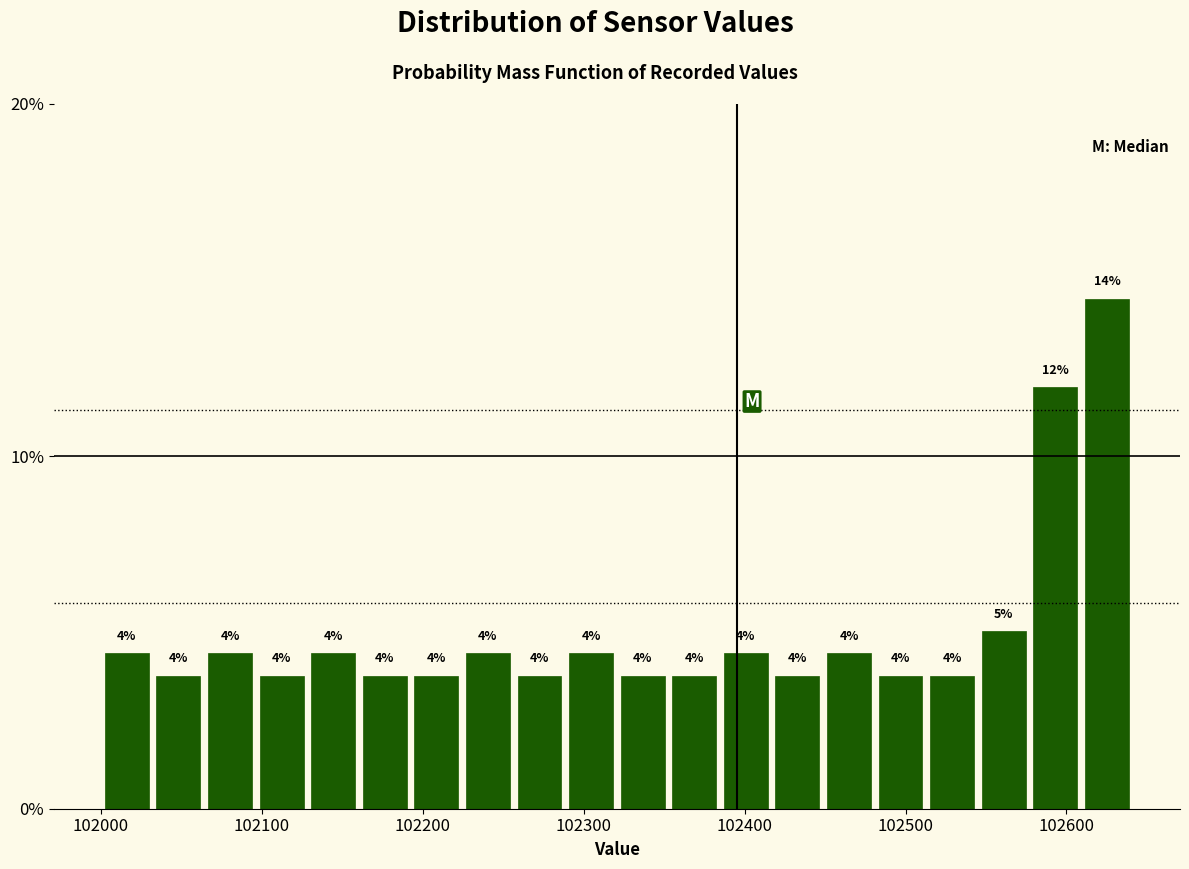

Around what value on the x-axis is the tallest bar? Give the approximate position of its centre, as read against the axis.

102630